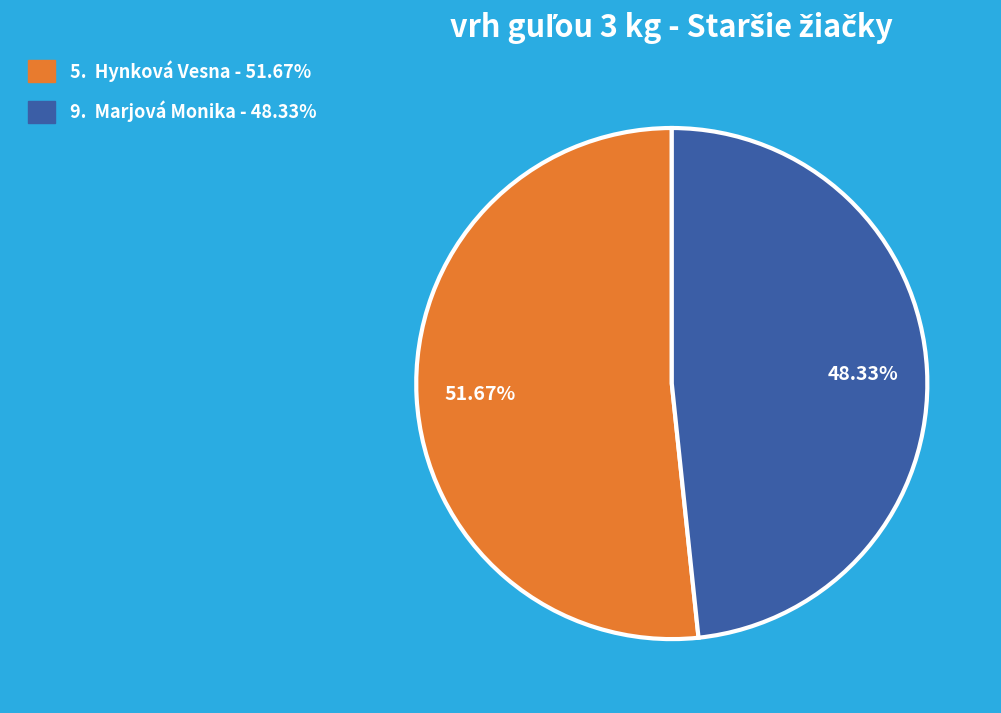

Which category accounts for the majority?

5. Hynková Vesna - 51.67%